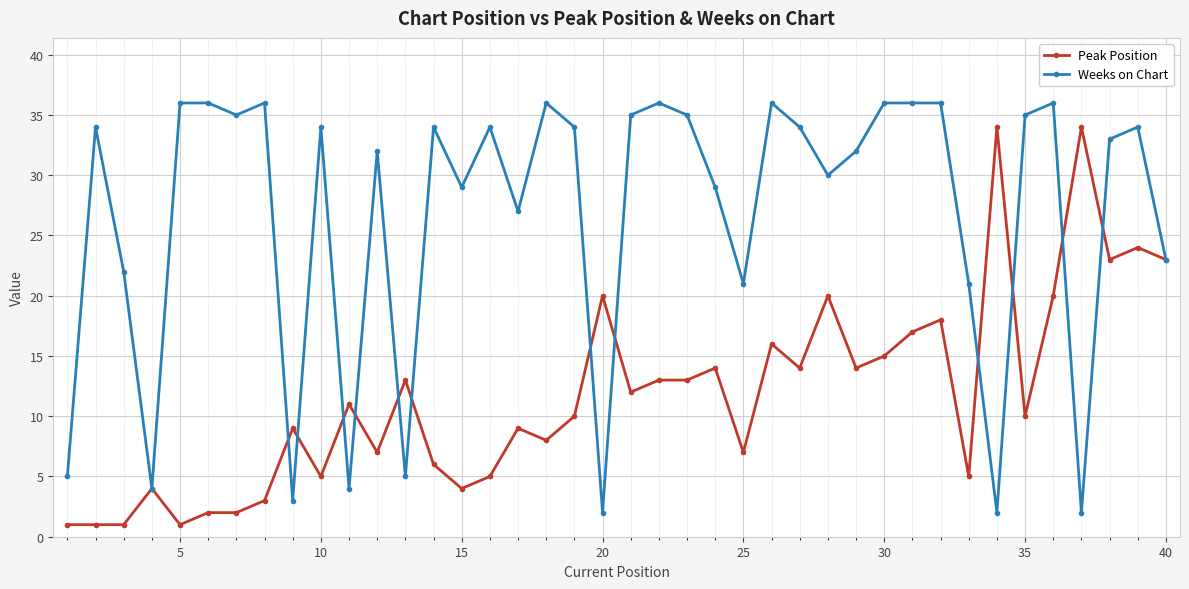

List the series in order of their overall mean, highest first.

Weeks on Chart, Peak Position